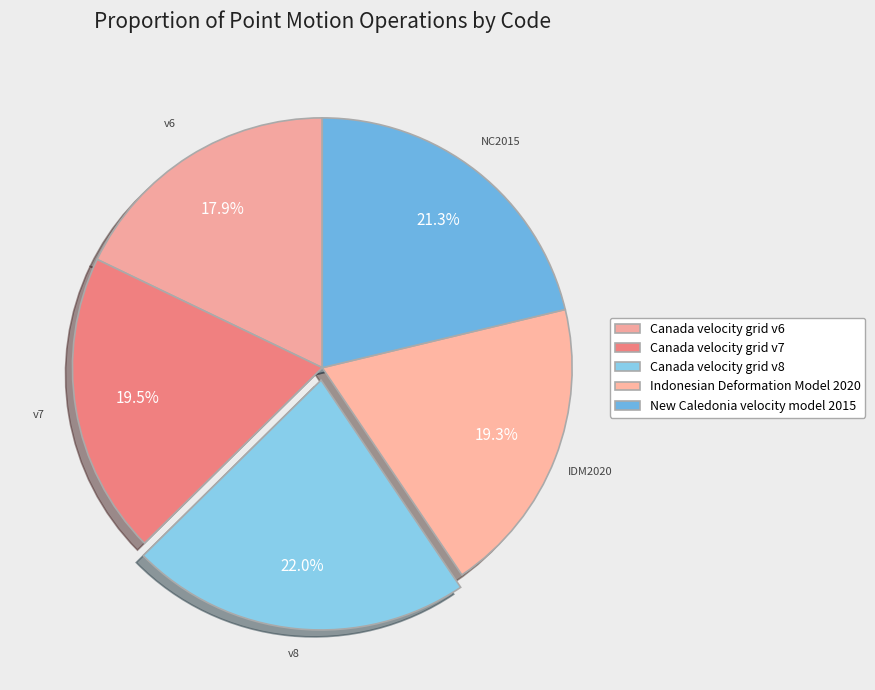

What percentage is the Canada velocity grid v7 slice, to the nearest percent?

20%